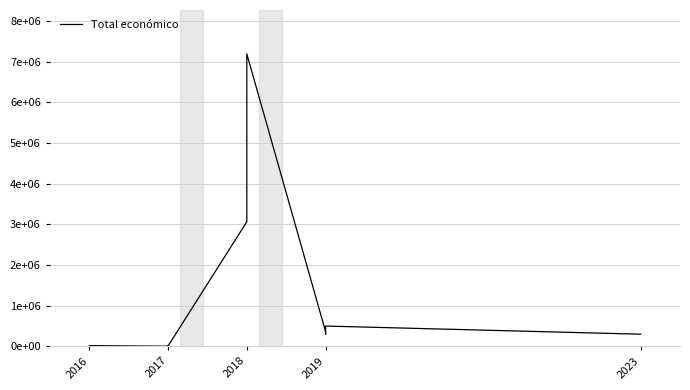

Count the number of values greater than 299631.

5